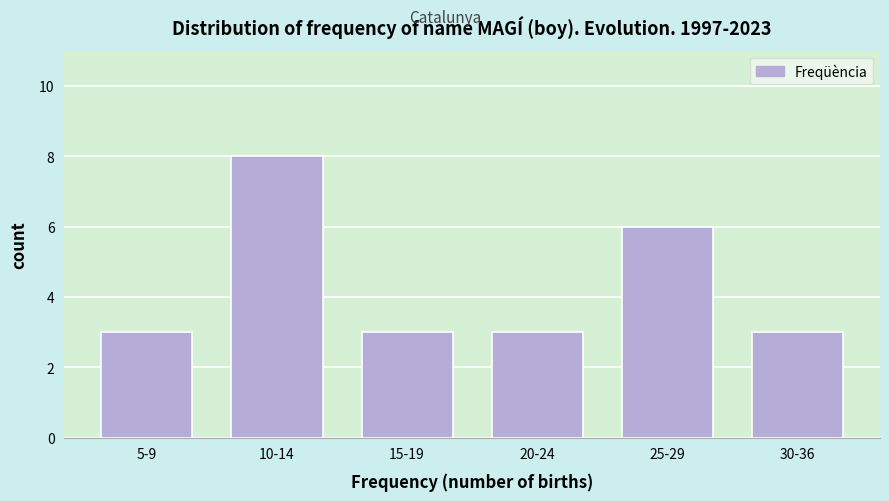

Reading left to right, what are all the values shown in this chart?

5-9=3	10-14=8	15-19=3	20-24=3	25-29=6	30-36=3